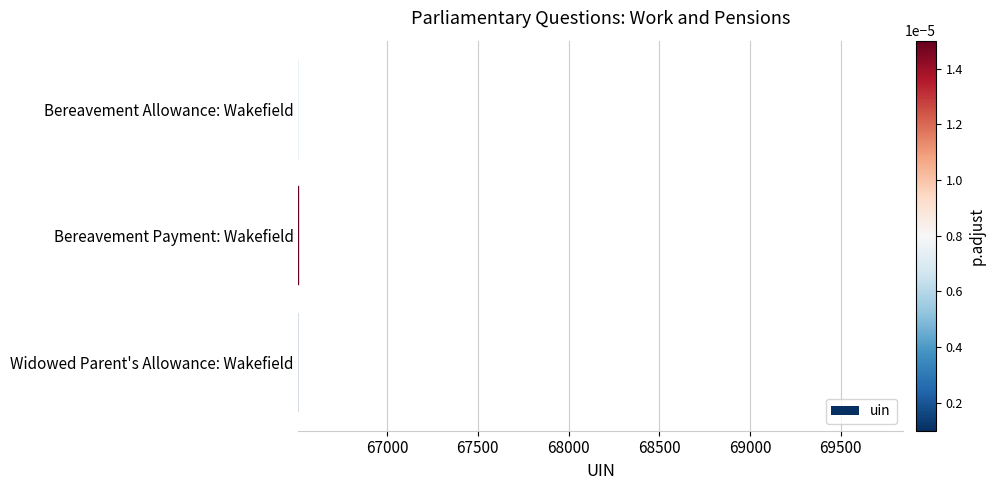

The value at Bereavement Allowance: Wakefield is 66517. True or false?

True